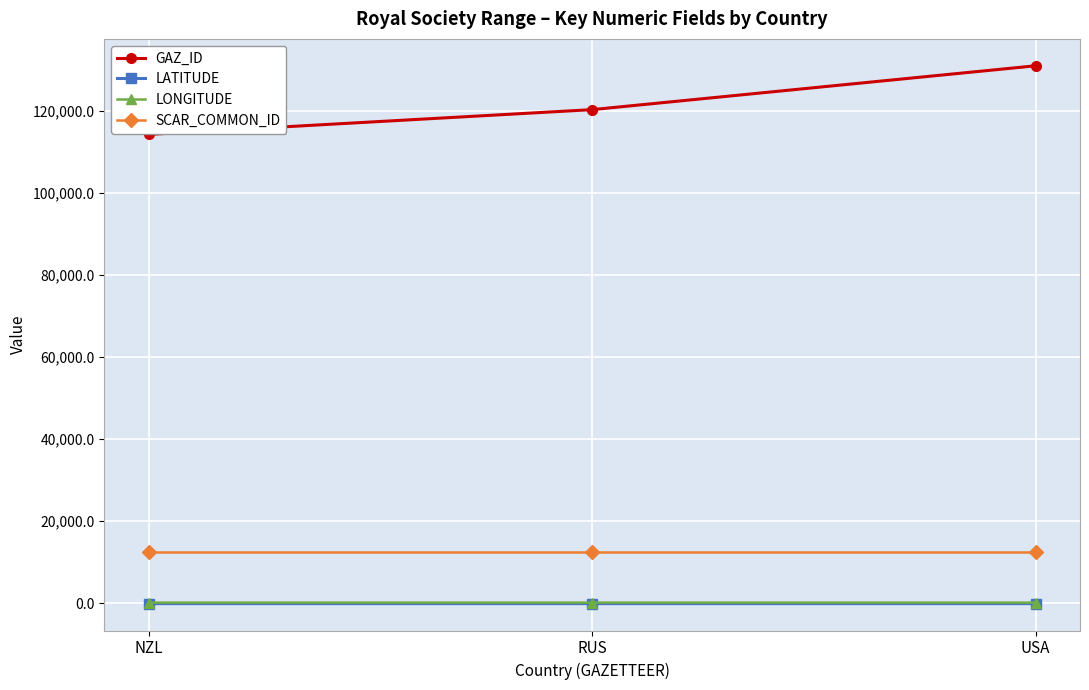

What is the maximum value shown in the chart?

131003.0